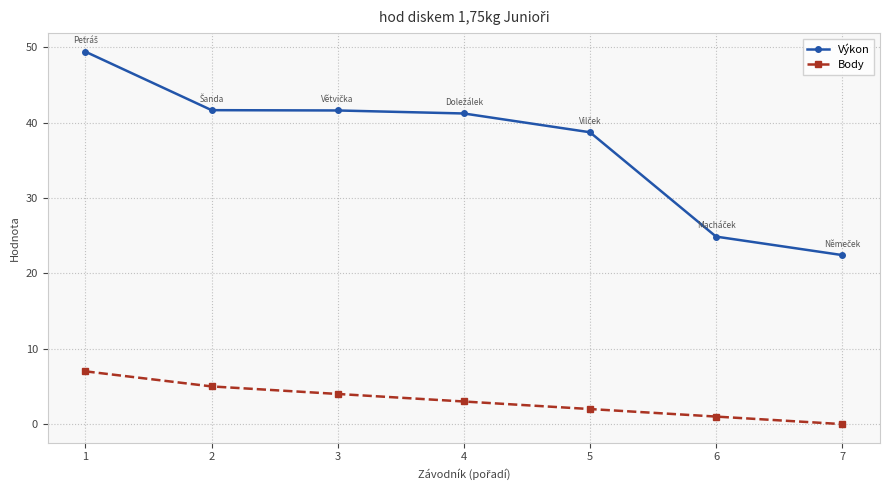

Count the Body values in the range 1 to 5.

5